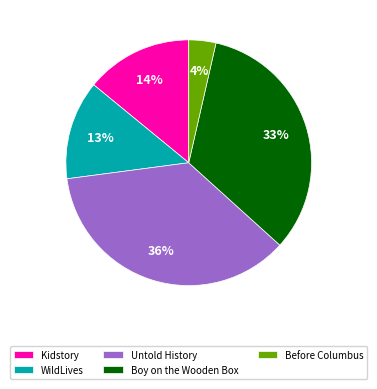

The Boy on the Wooden Box slice represents 33% of the pie. True or false?

True